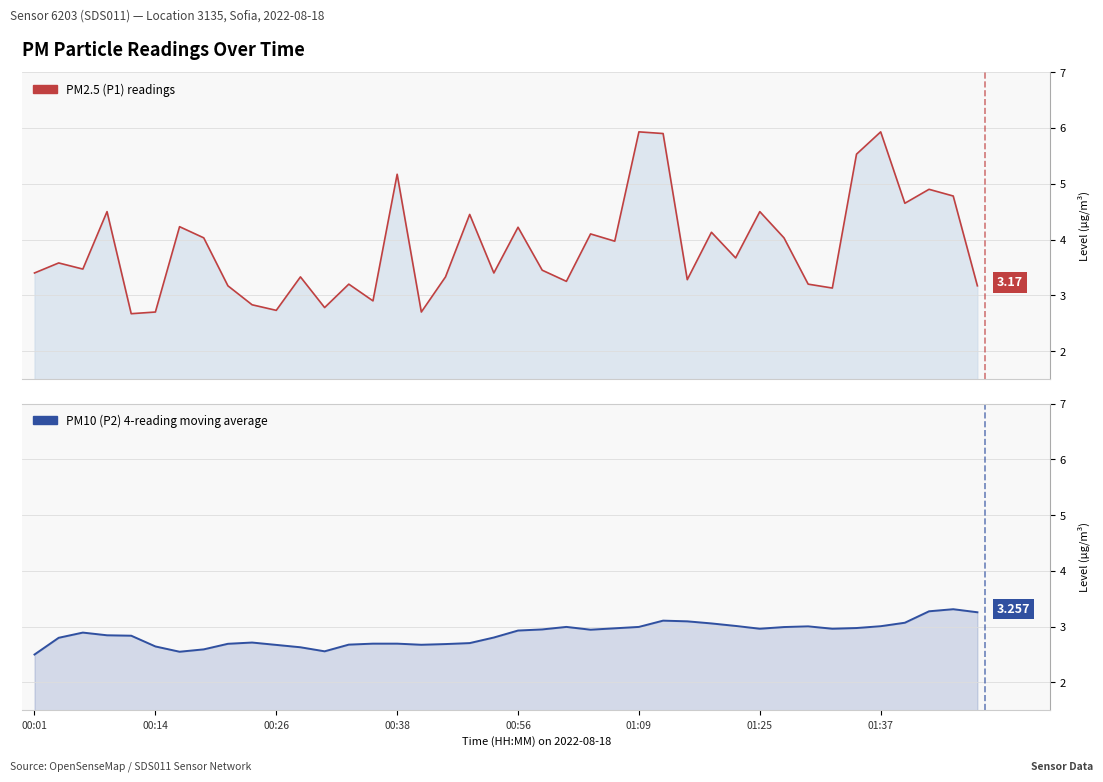

Count the number of data series in this chart.

2